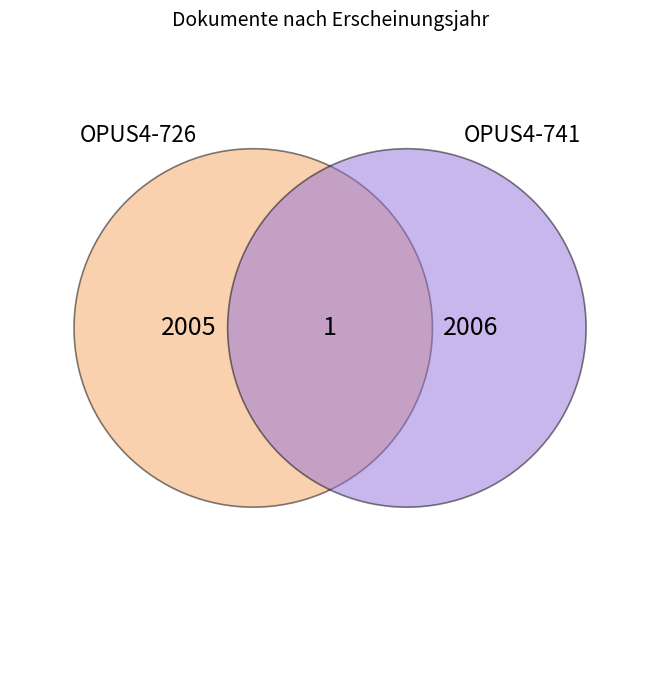

Is it true that OPUS4-741 is 62% of the pie?

False